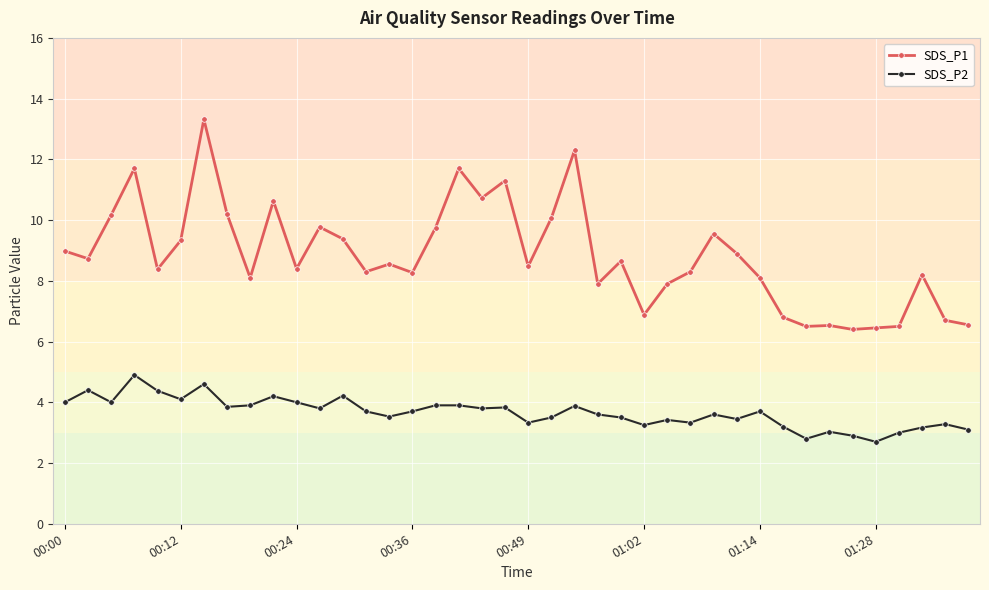

Does the chart have visible grid lines?

Yes